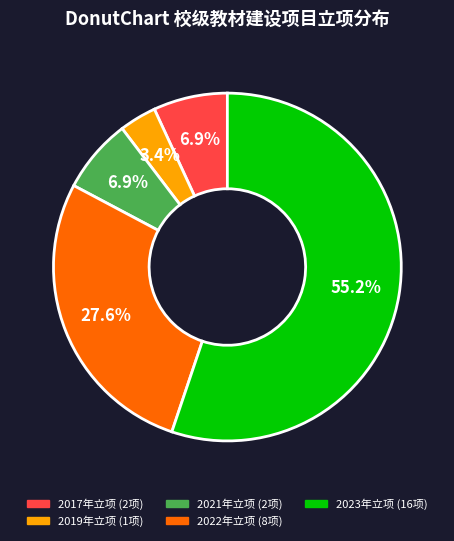

How many slices are in this pie chart?

5